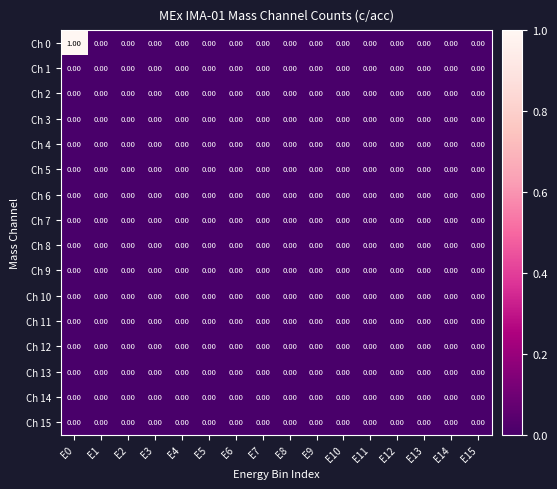

Which series has the widest spread of values?

Ch 0